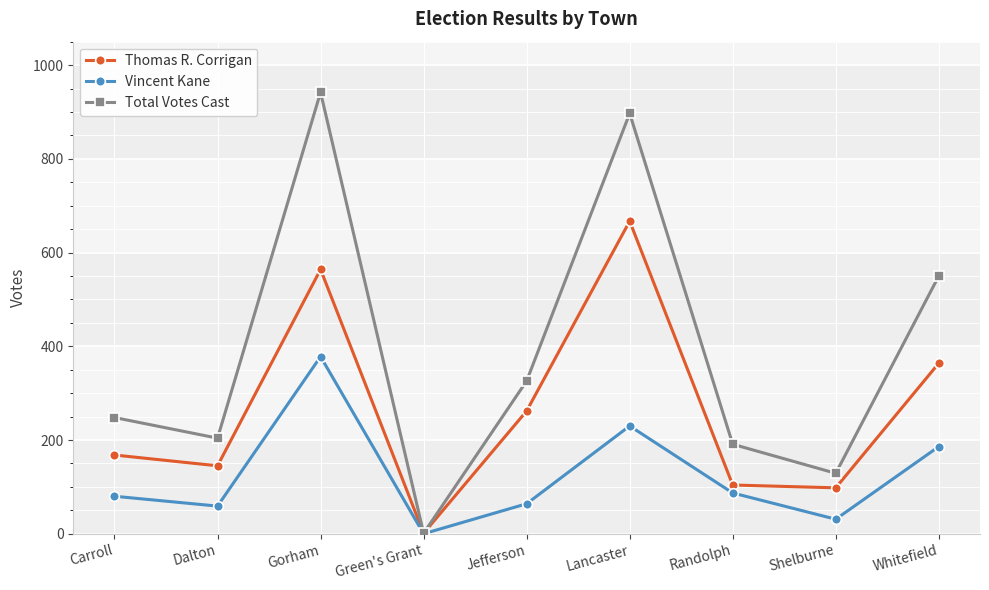

Is it true that Thomas R. Corrigan equals 1172 at Lancaster?

False